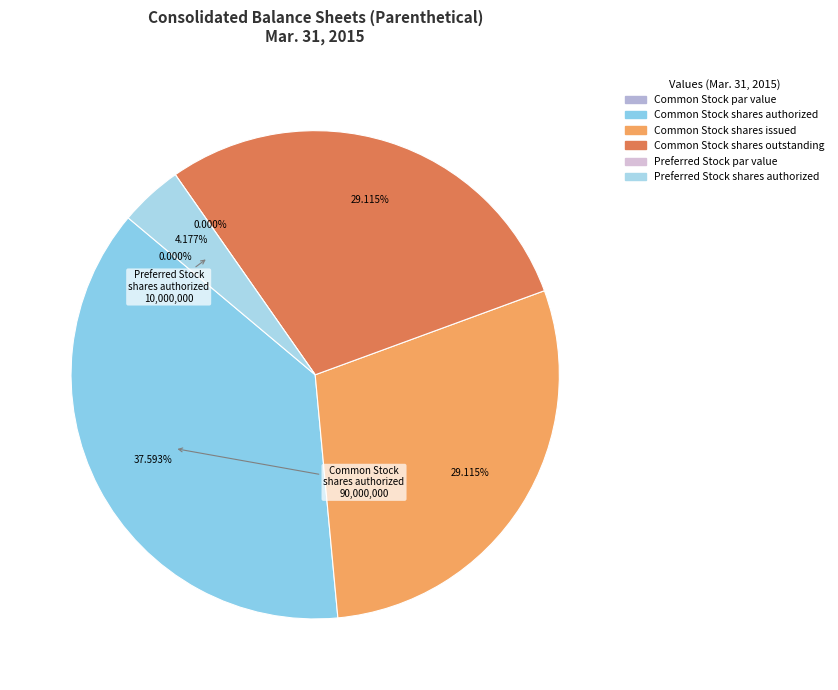

True or false: Common Stock shares authorized accounts for 28% of the total.

False